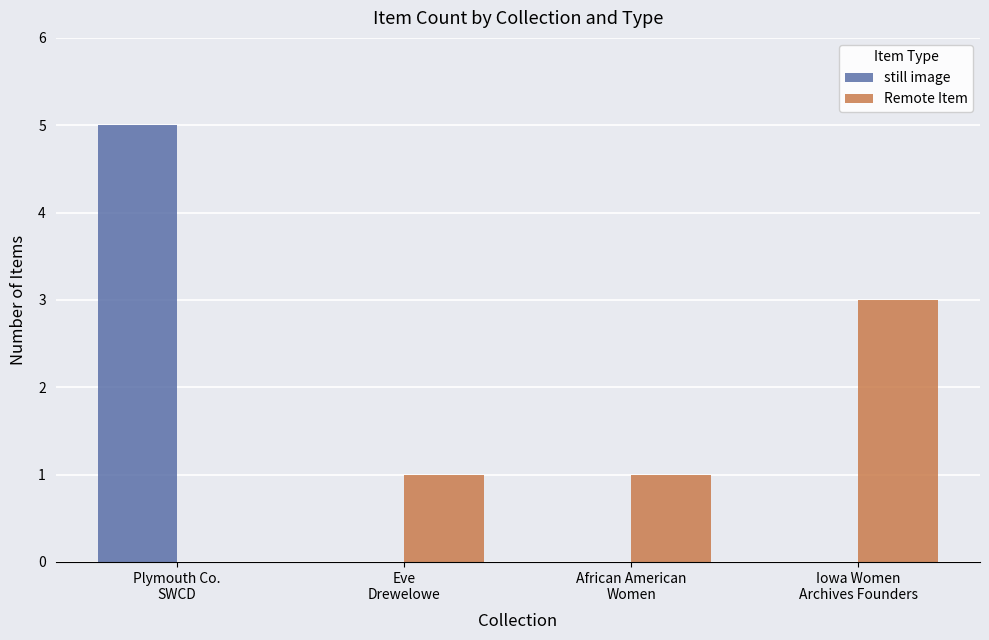

What is the sum of all still image values?

5